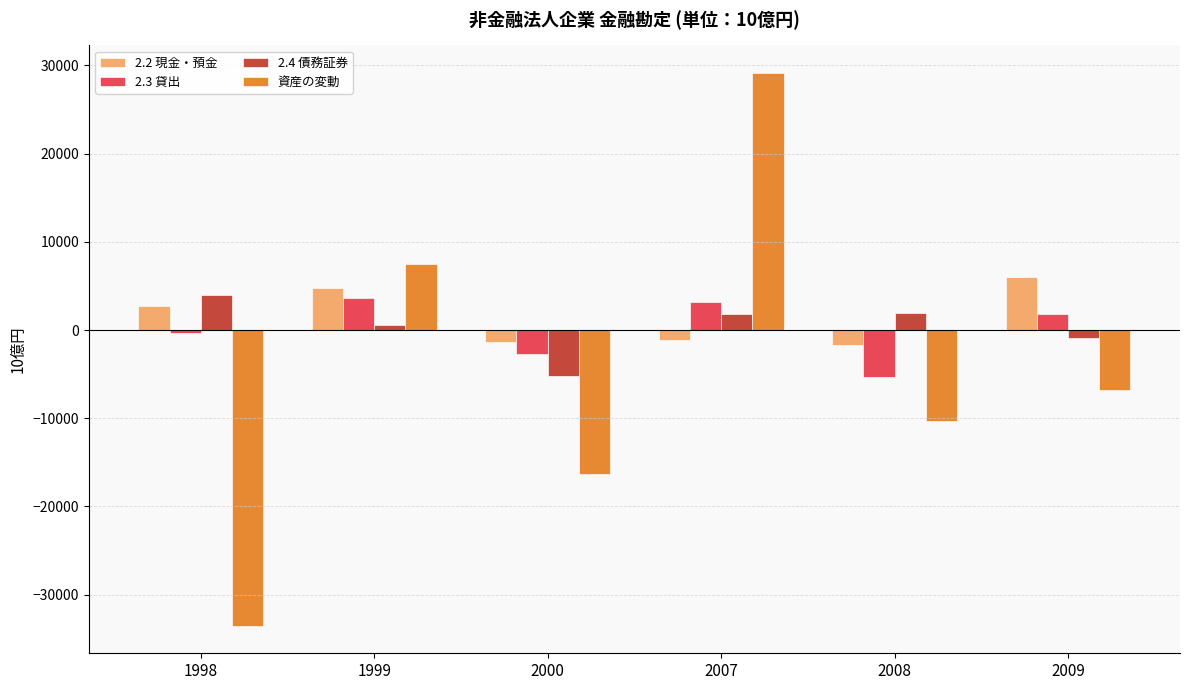

Is the value of 2.2 現金・預金 at 2008 greater than the value of 2.3 貸出 at 1999?

No